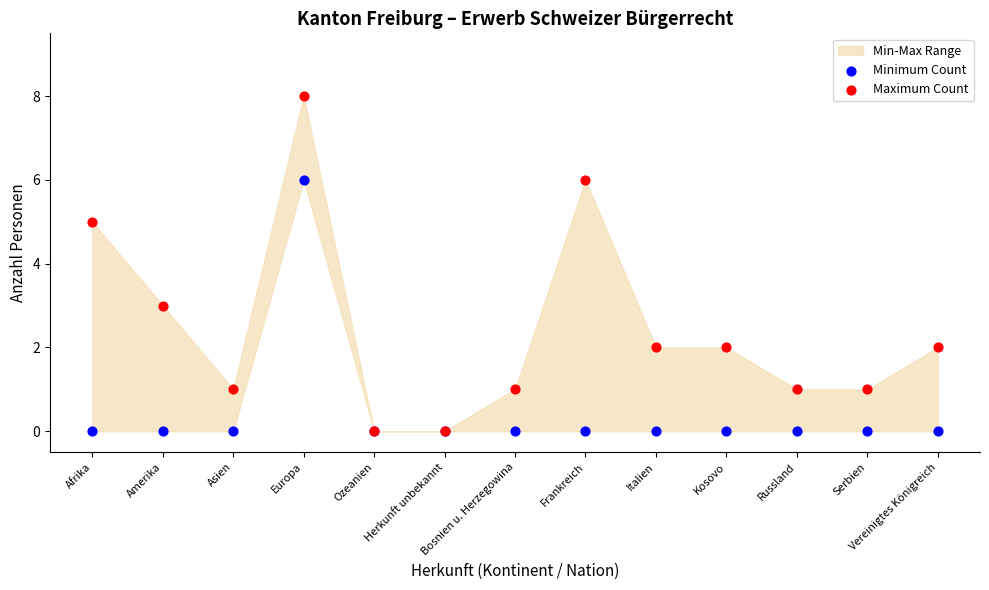

Which series contains the lowest Y value?

Minimum Count